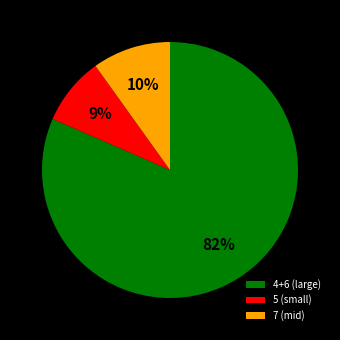

How many slices are in this pie chart?

3